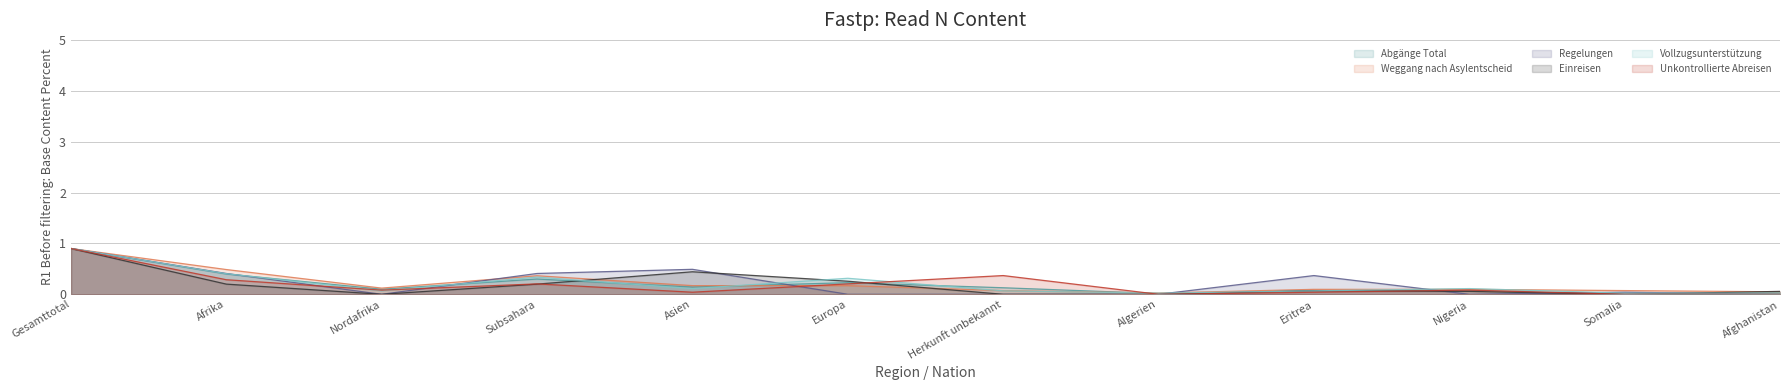

Read the Abgänge Total value at Gesamttotal.

0.9